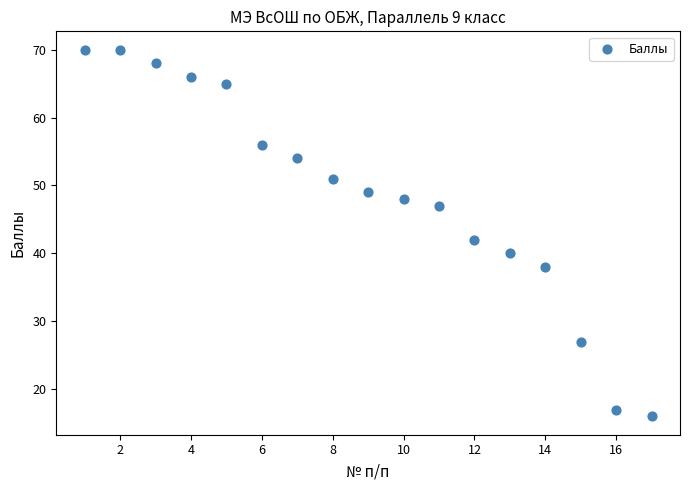

What Y value in the scatter plot is closest to 43?

42.0